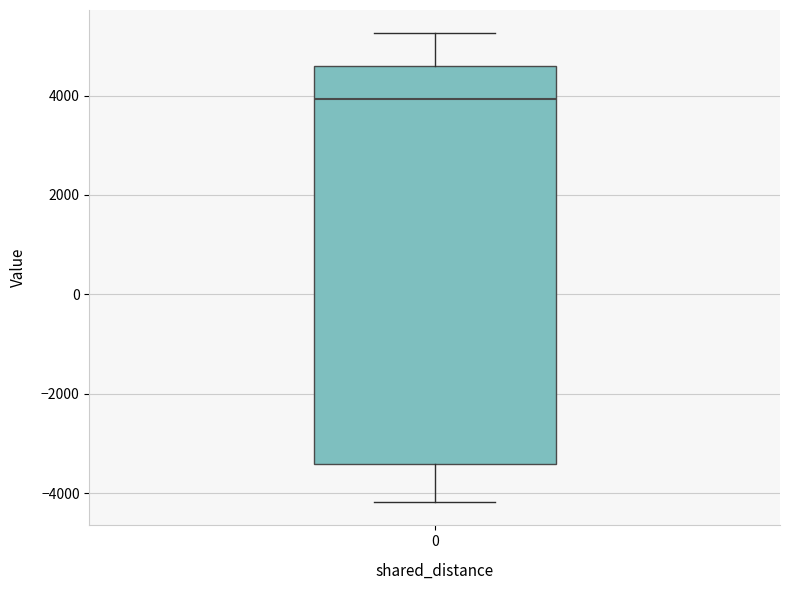

Read this box plot against the y-axis: the position of the median line, the range covered by the box, and the ends of both whiskers. The values are not printed on the chart, so give them approximately, as read against the axis.

median 4000, box -3400 to 4600, whiskers -4200 to 5200